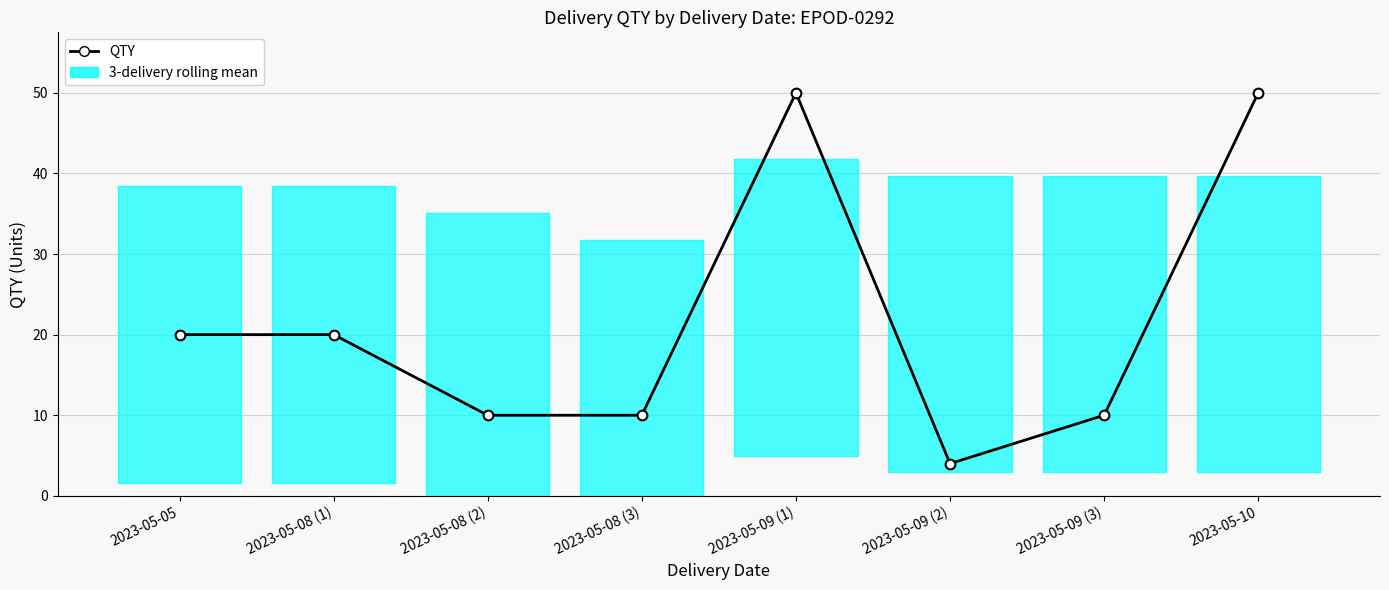

Between 2023-05-08 (2) and 2023-05-09 (2), which is larger?

2023-05-08 (2)